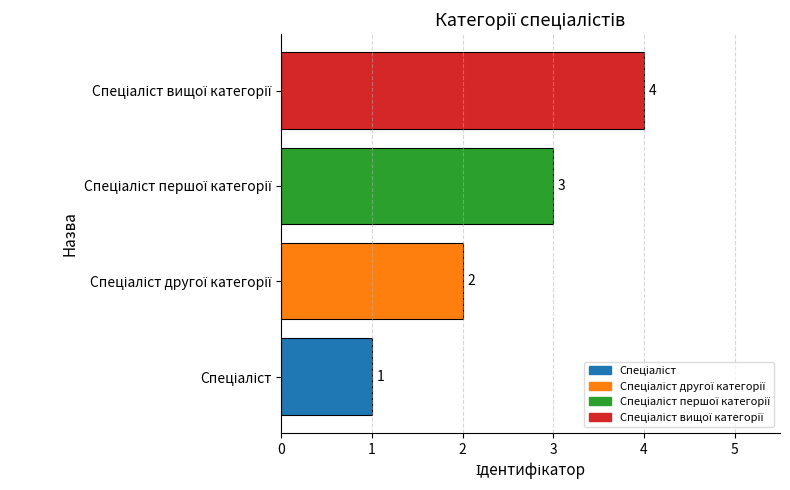

How many data points are less than 3?

2